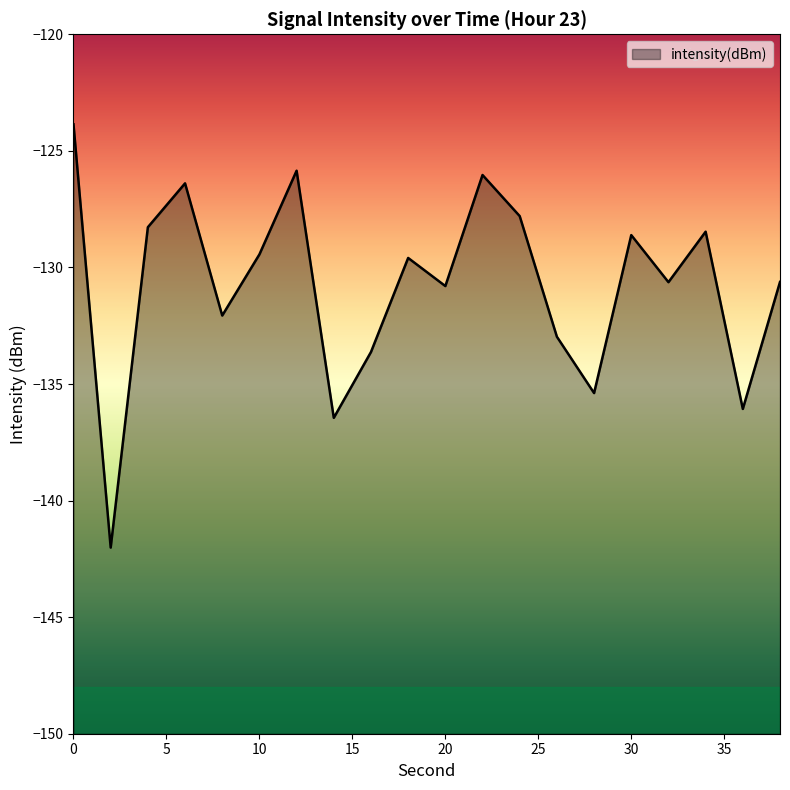

What value does the data have at 26?

-133.0